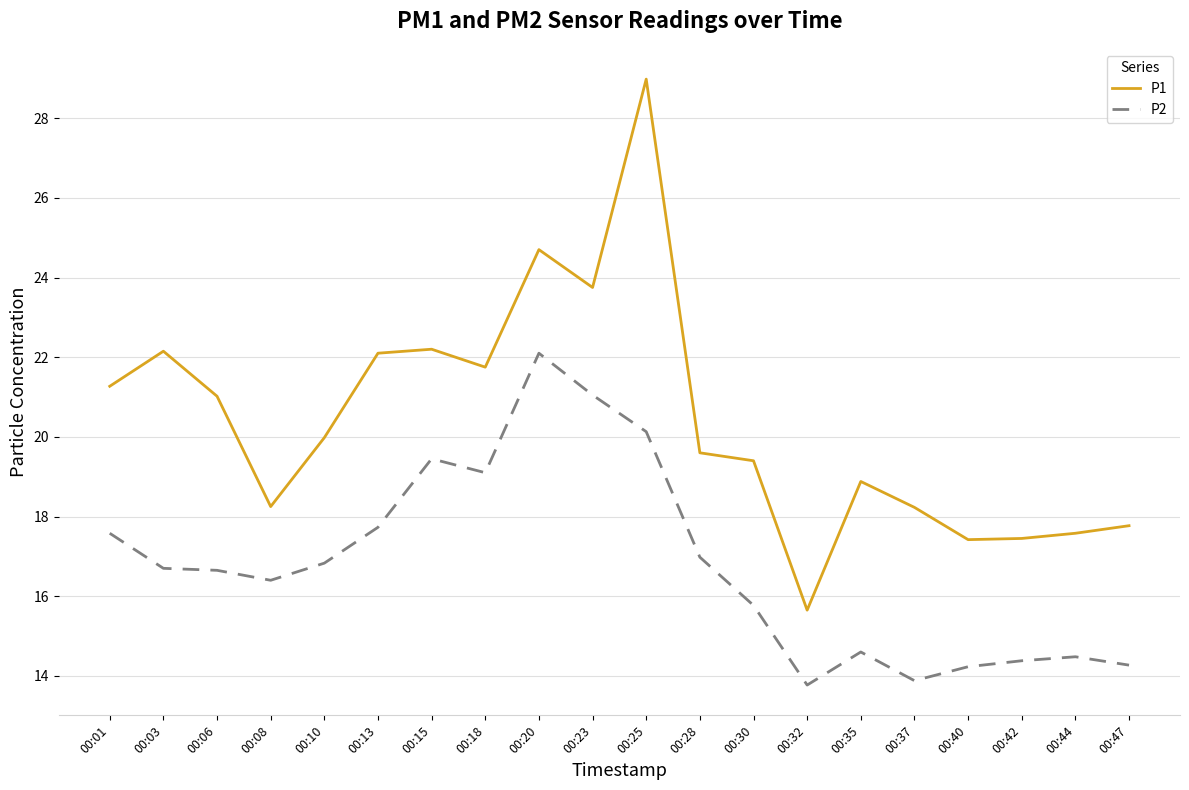

True or false: P2 and P1 intersect in this chart.

False